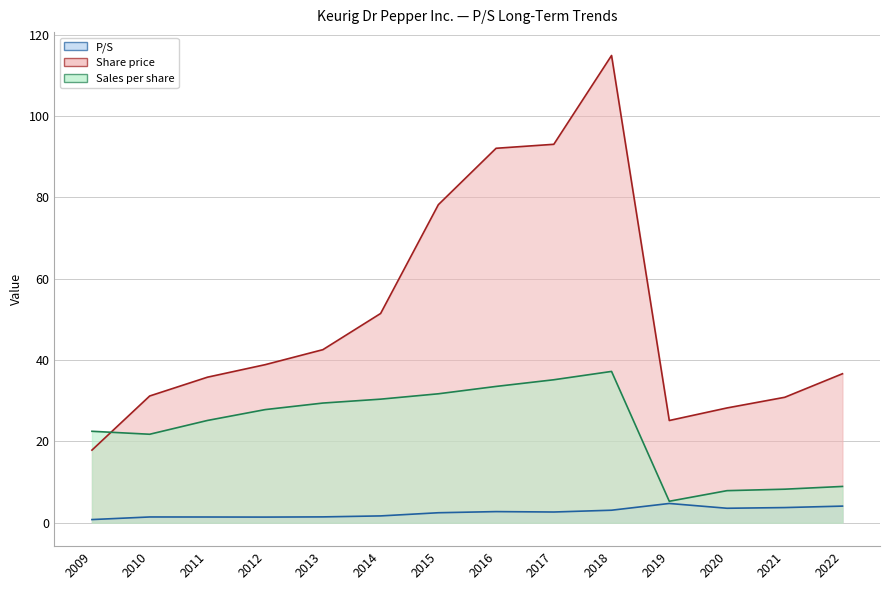

The P/S (line) series shows 1.4 at 2010. True or false?

True